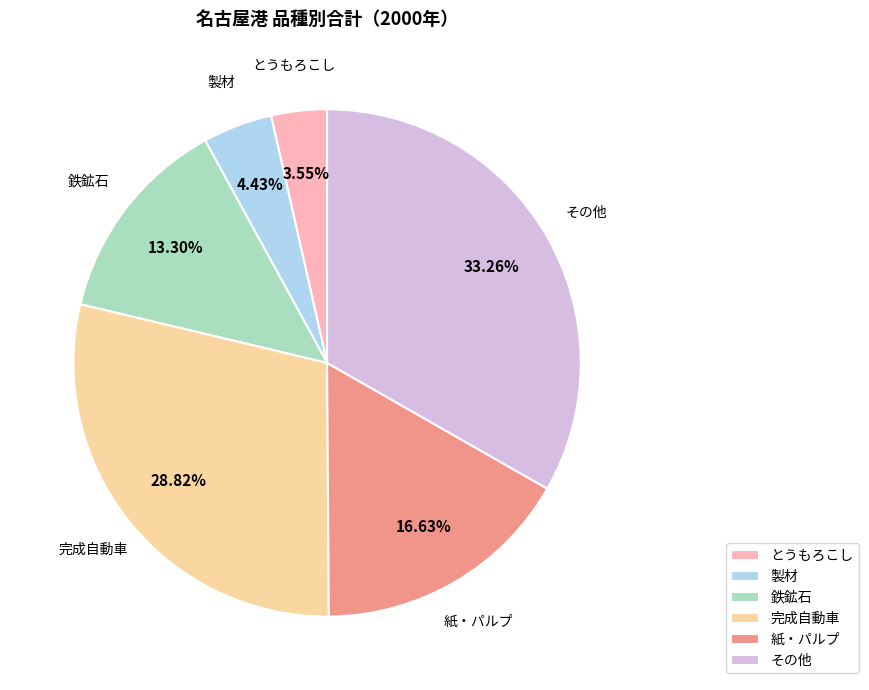

To the nearest percent, what is the combined percentage of 完成自動車 and 製材?

33%